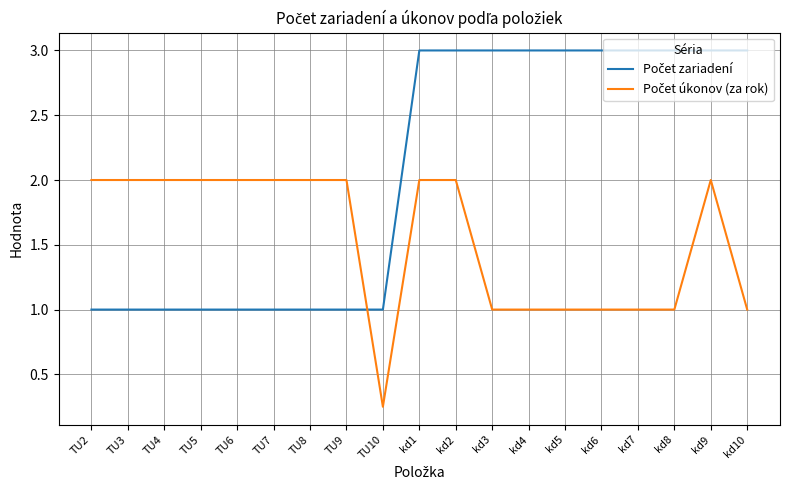

What is the greatest value displayed?

3.0